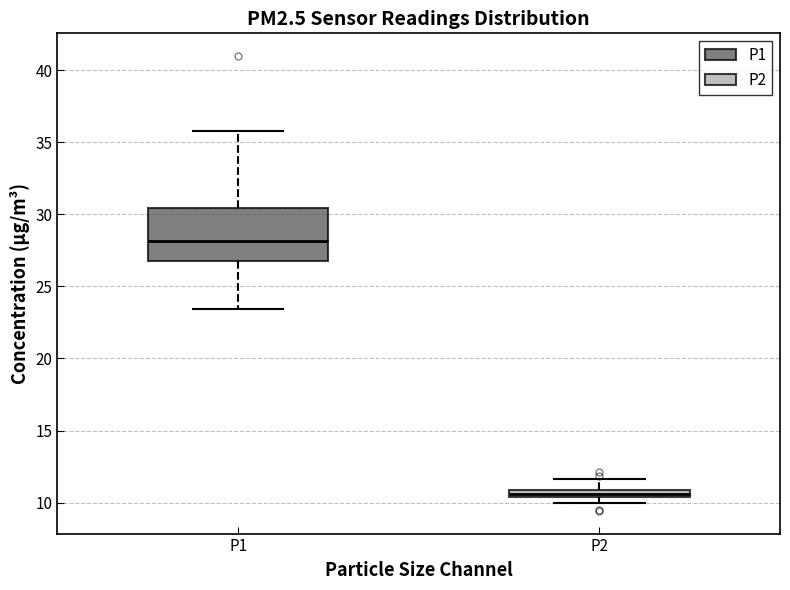

Which box is the tallest, from its lower edge to its upper edge?

P1